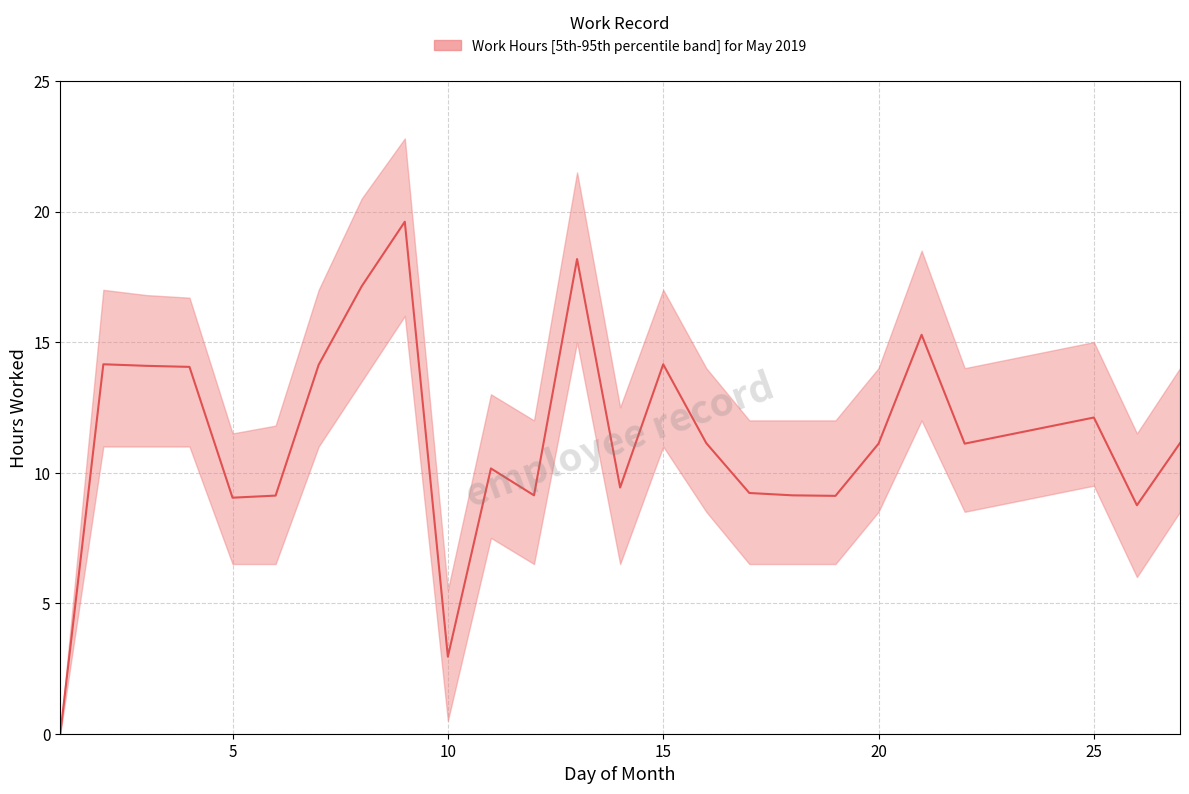

The upper series shows 5.9 at 20. True or false?

False